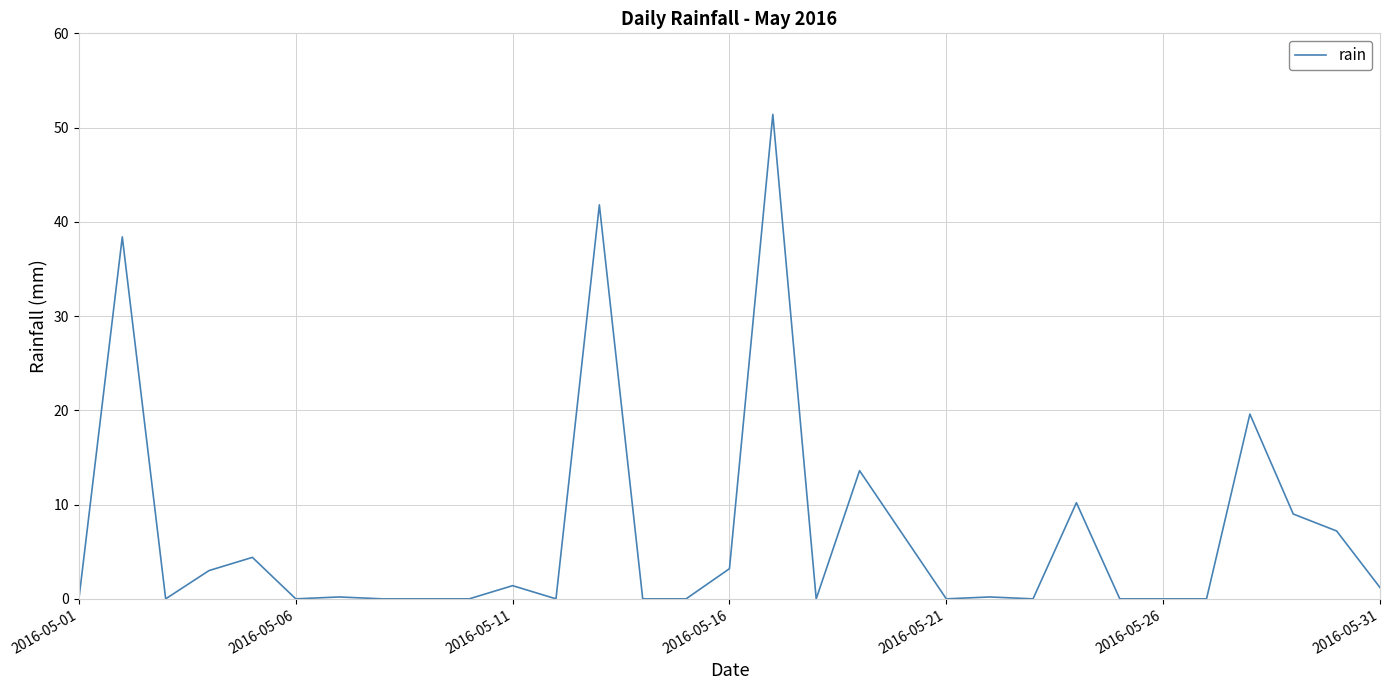

What is the maximum value shown in the chart?

51.4